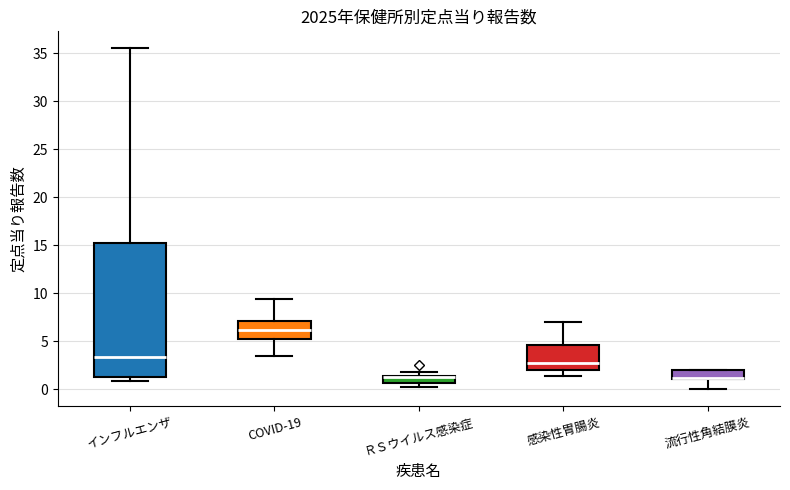

Where does the upper whisker of the box for 感染性胃腸炎 end on the y-axis? The values are not printed on the chart, so give them approximately, as read against the axis.

7.0